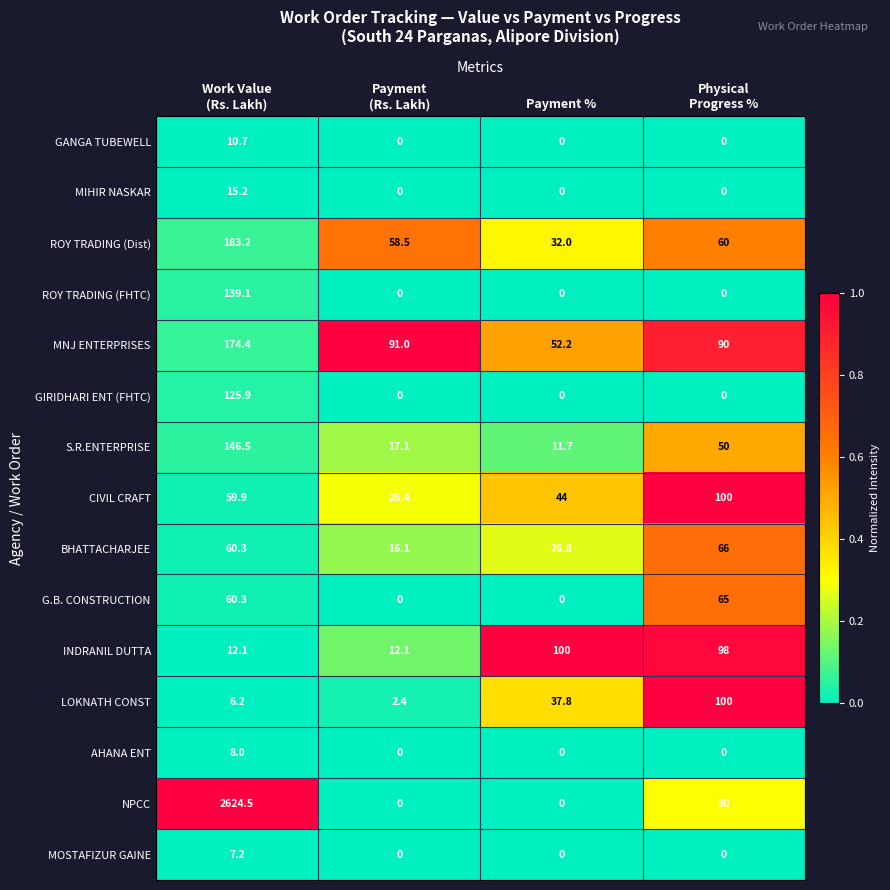

Which series changed the most between Work Value
(Rs. Lakh) and Payment
(Rs. Lakh)?

NPCC